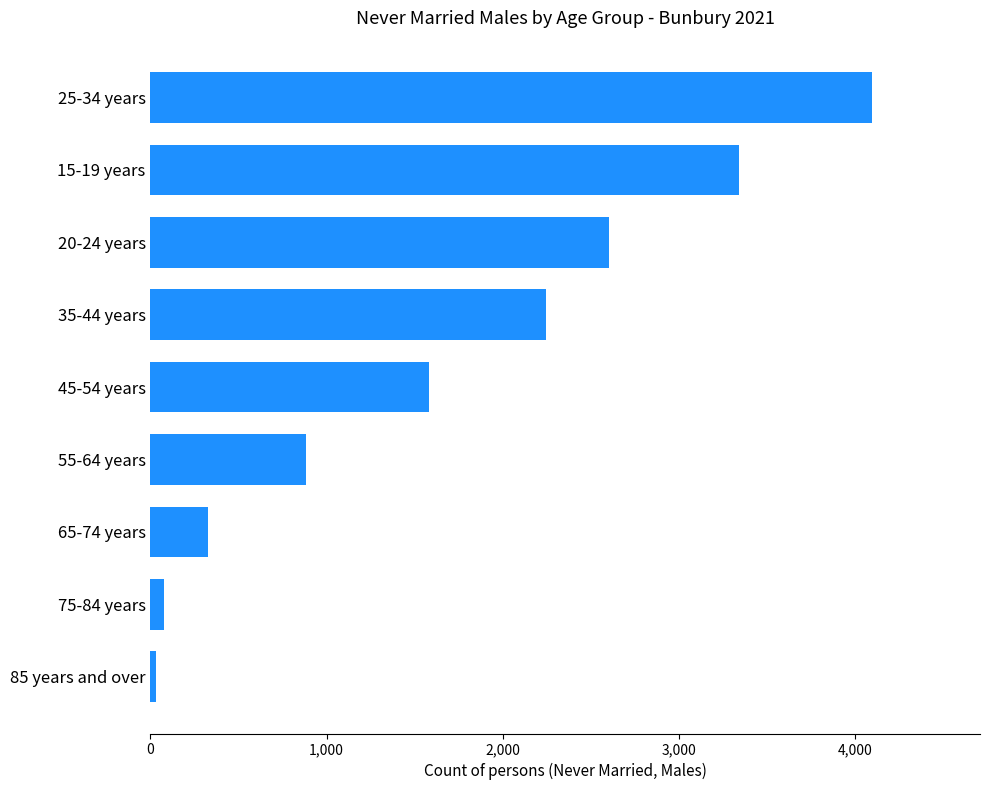

How many bars are there in total?

9